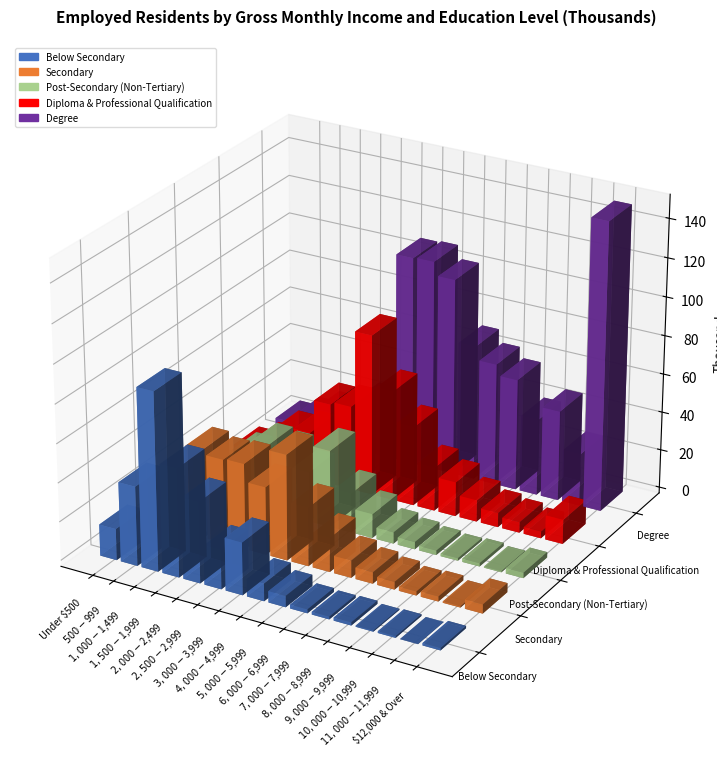

How many series are shown in this chart?

5